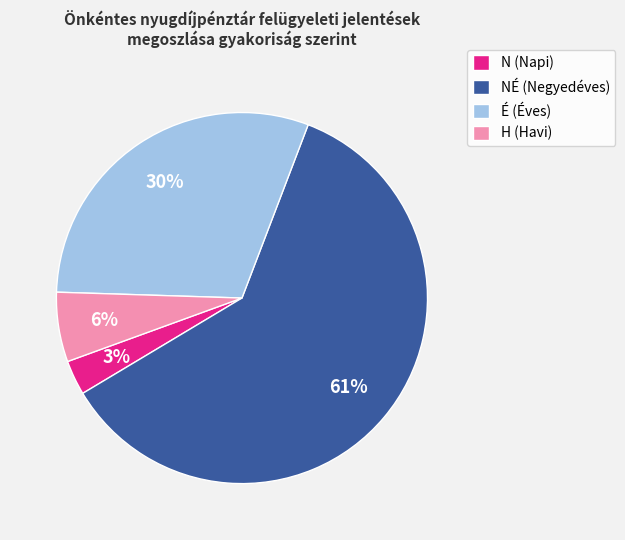

Is there a majority slice in this chart?

Yes